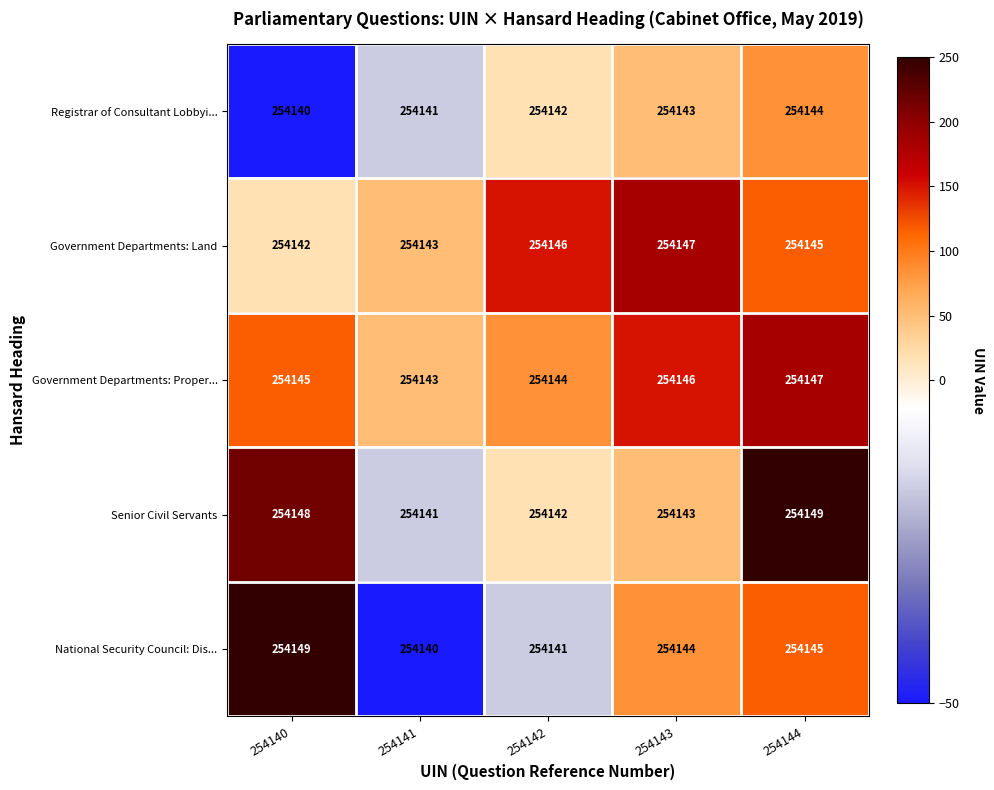

What is the sum of the Registrar of Consultant Lobbyi... values at 254142 and 254144?

508286